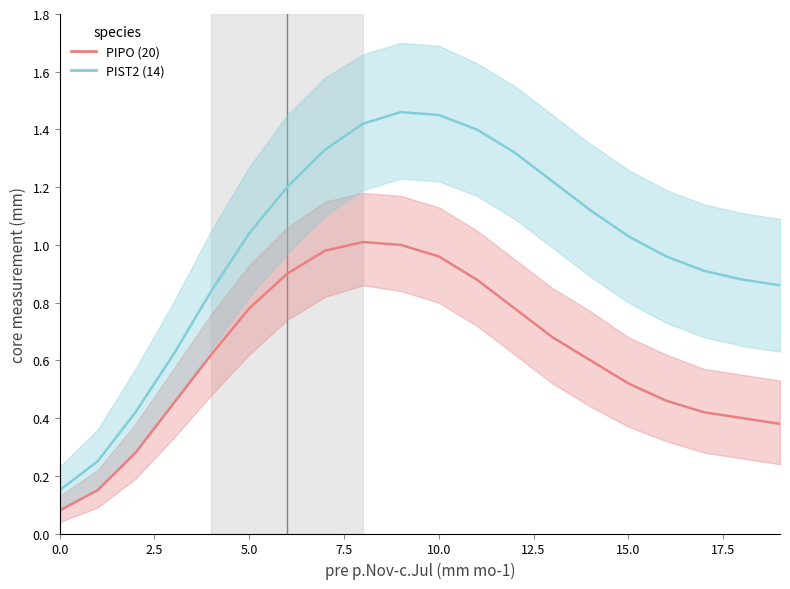

What is the lowest value of the PIST2 (14) series?

0.1